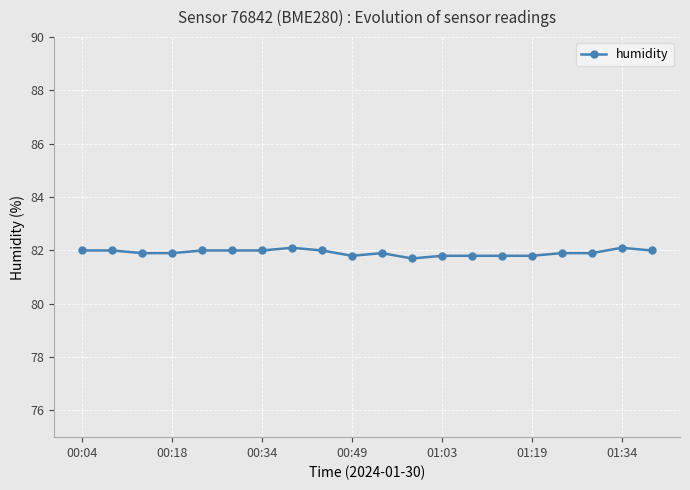

What is the value of the 10th point from the left?

81.8